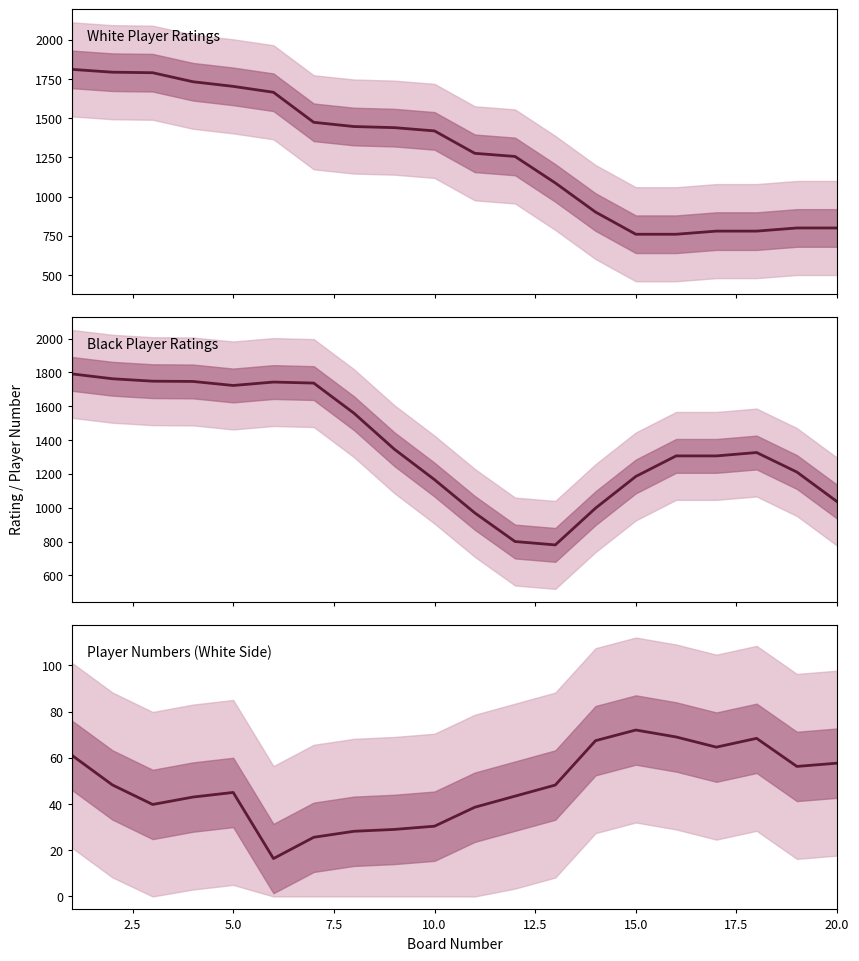

True or false: Player Numbers (White Side) has more than 0 points higher than both neighbors.

True